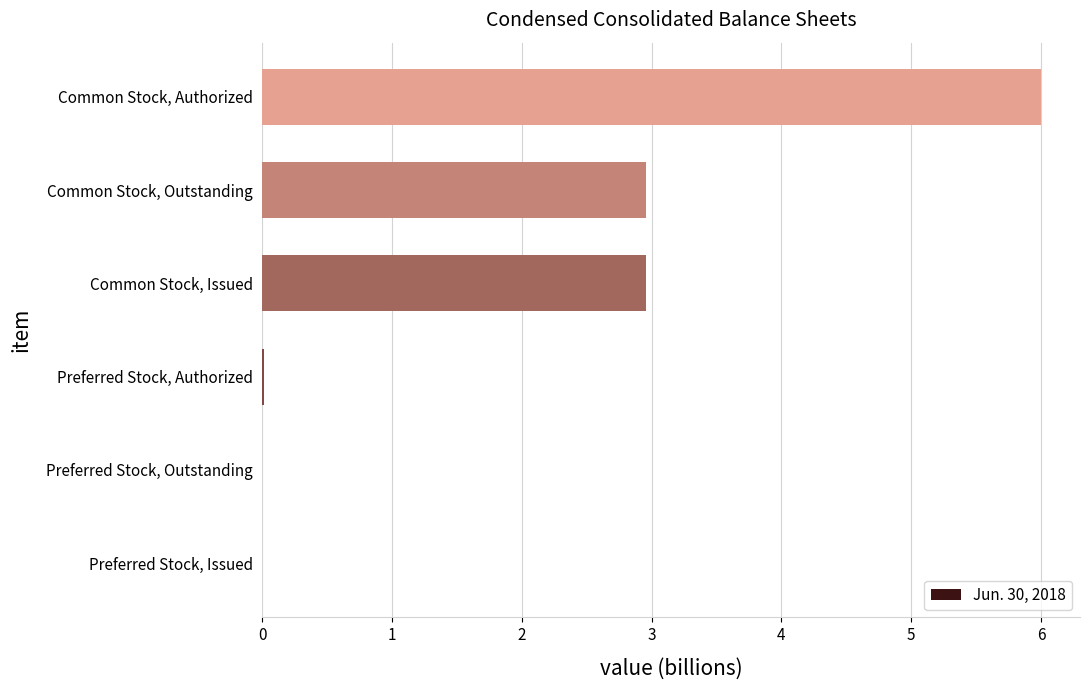

How many distinct data groups are displayed?

1